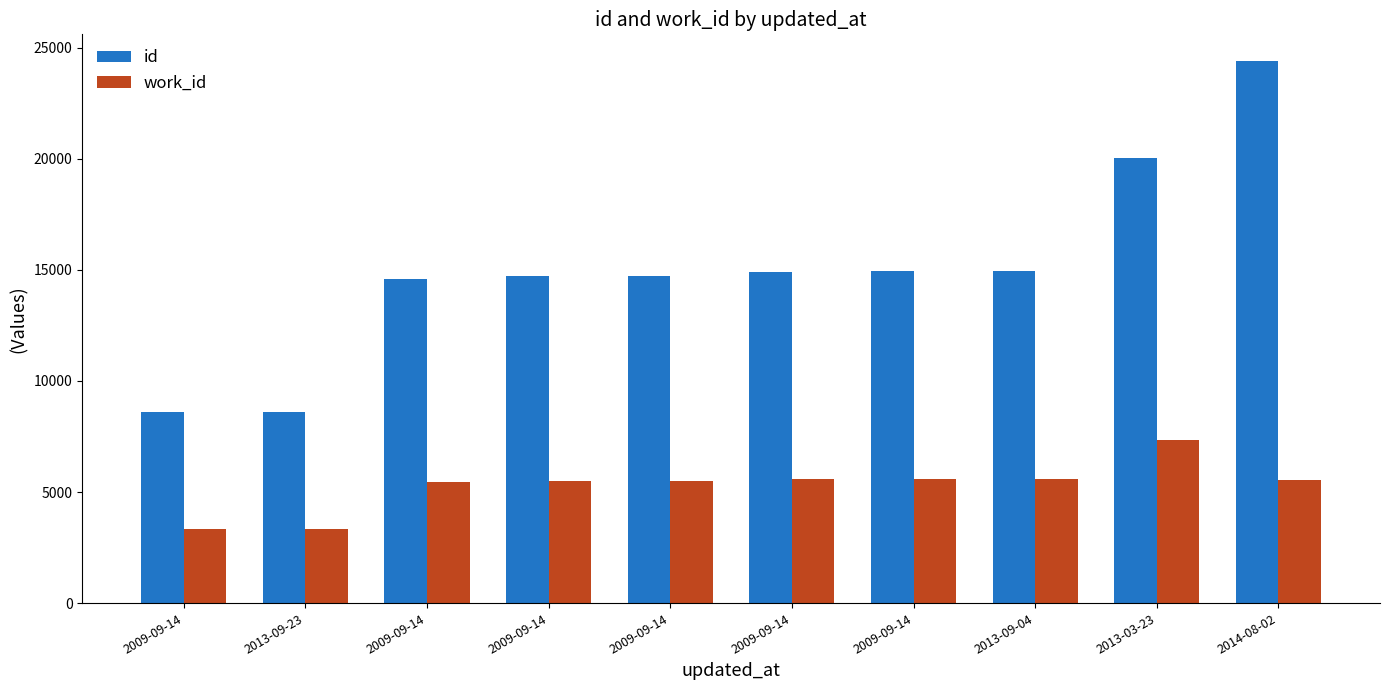

Which series has the largest range (max minus min)?

id